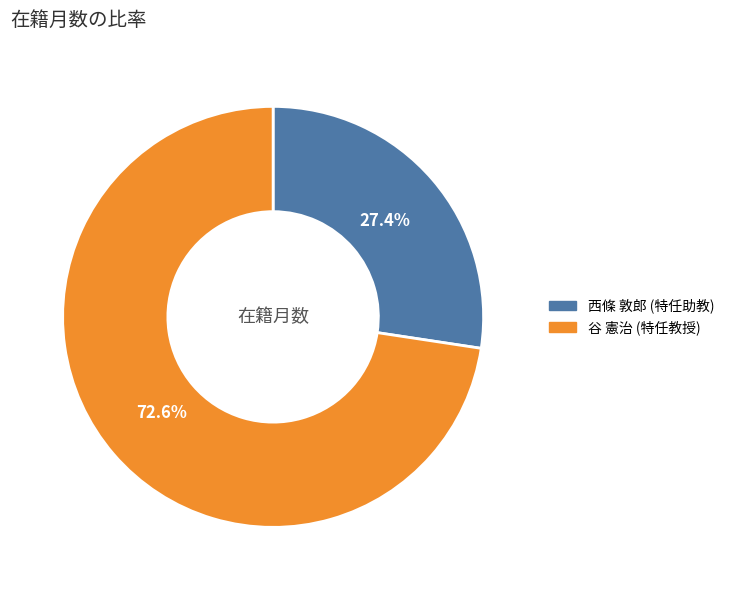

What percentage is the 西條 敦郎 (特任助教) slice, to the nearest percent?

27%